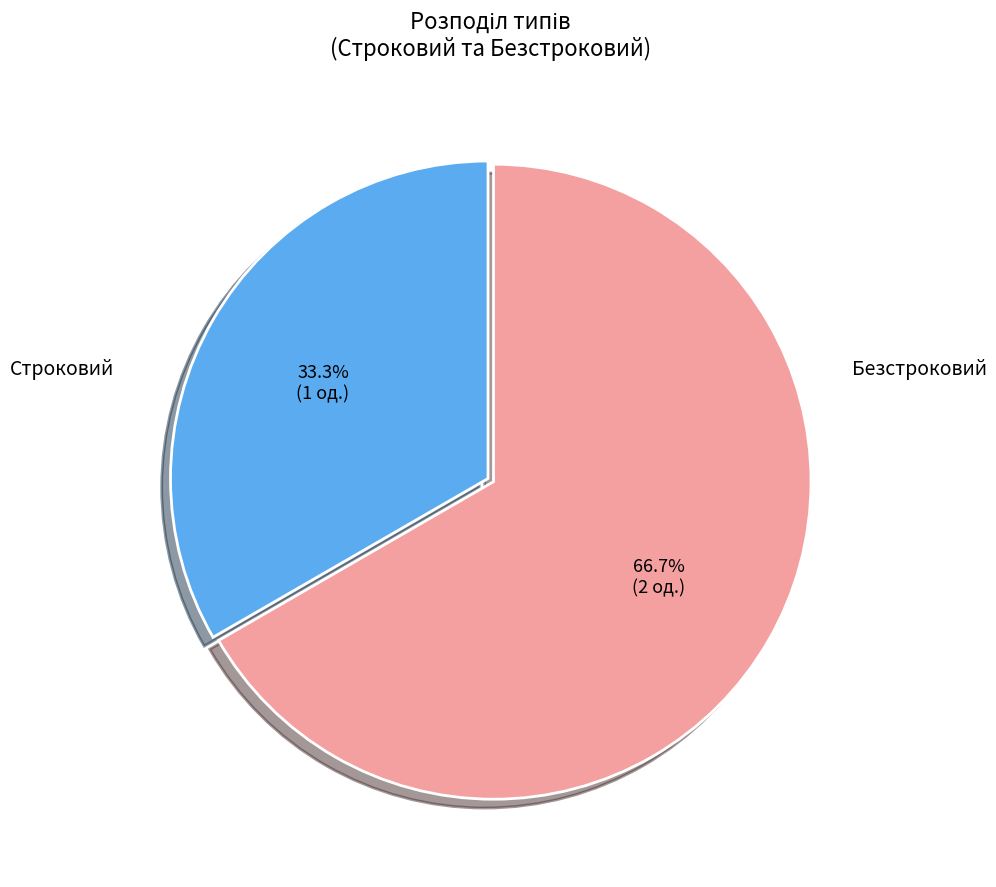

How many segments does this pie chart have?

2